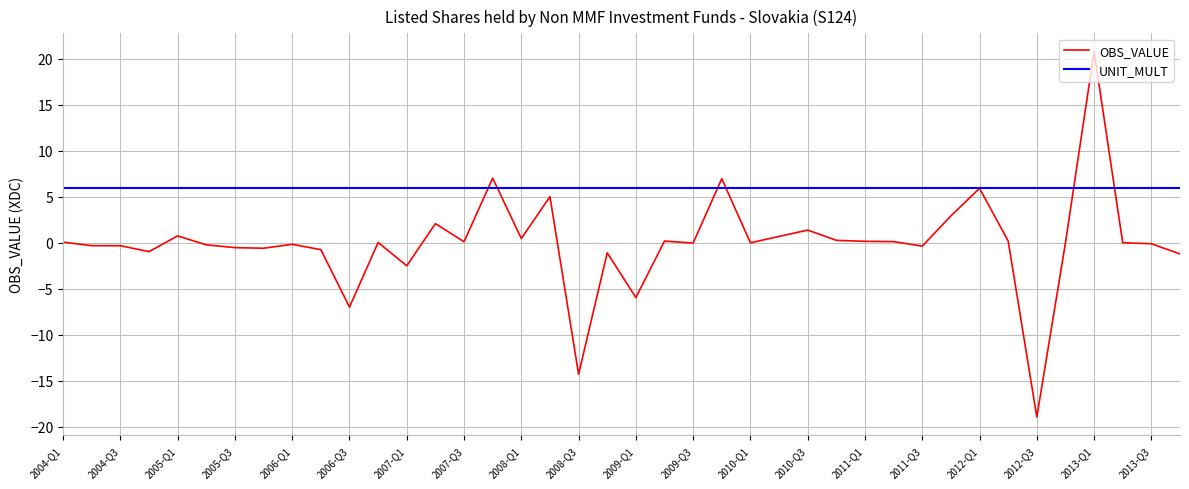

Which series has the largest total across all categories?

UNIT_MULT